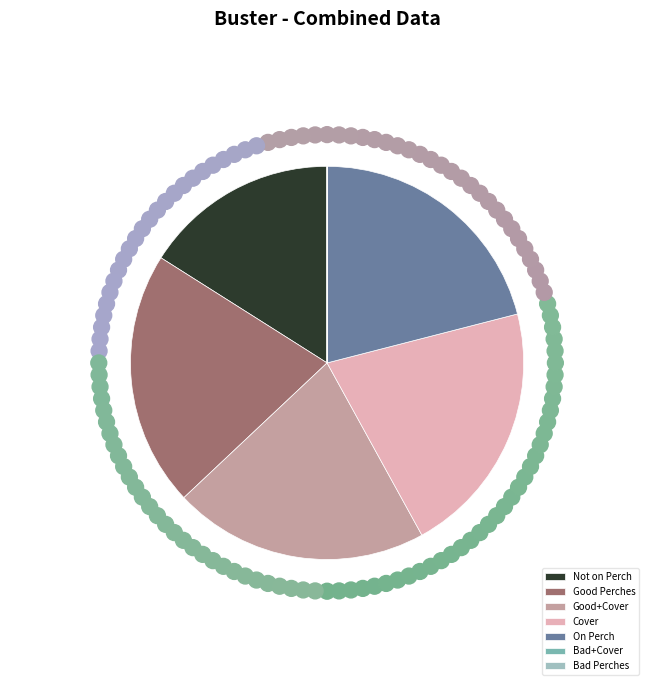

The On Perch slice represents 15% of the pie. True or false?

False